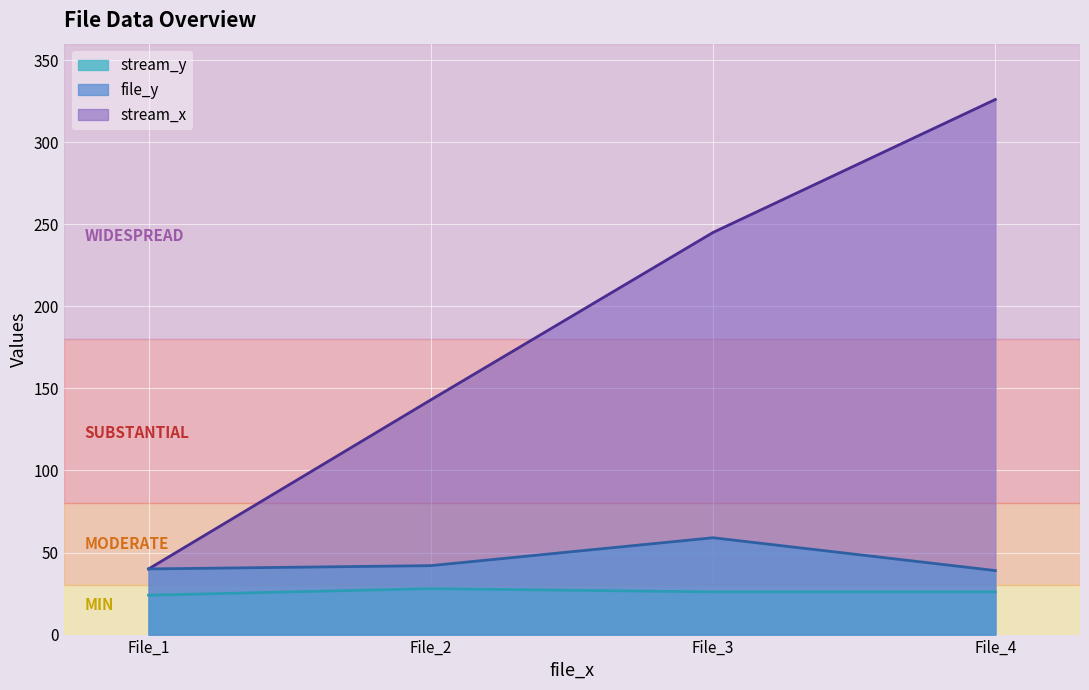

True or false: stream_x and stream_y cross at least once.

False